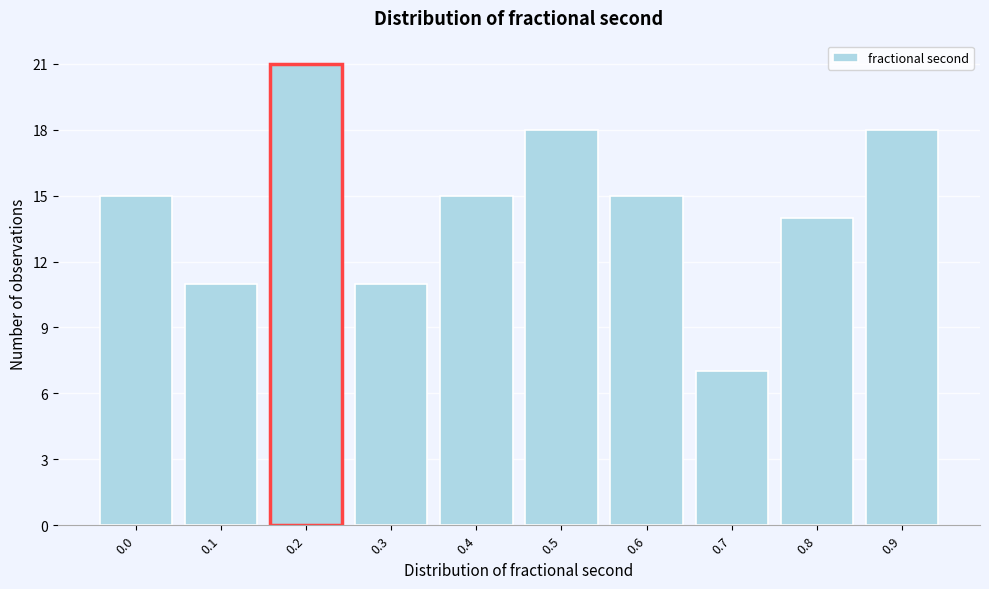

Reading right to left, extract all data points from this chart.

18	14	7	15	18	15	11	21	11	15